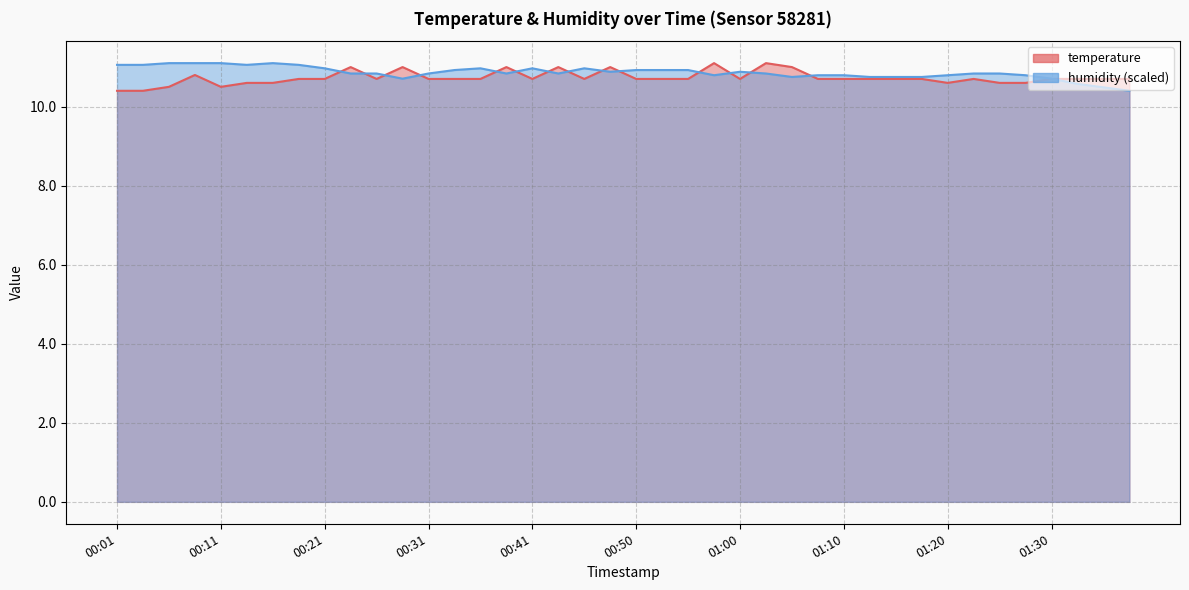

Is the value of humidity at 00:43 greater than the value of temperature at 00:16?

Yes